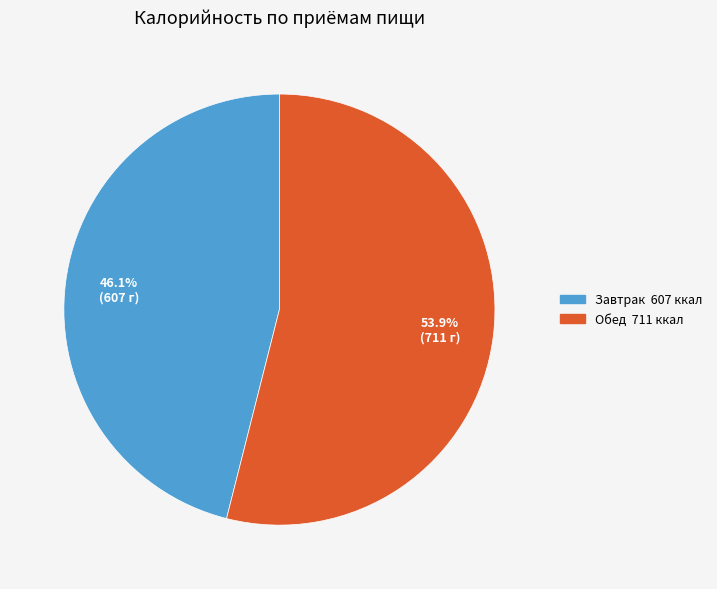

True or false: Обед accounts for 64% of the total.

False